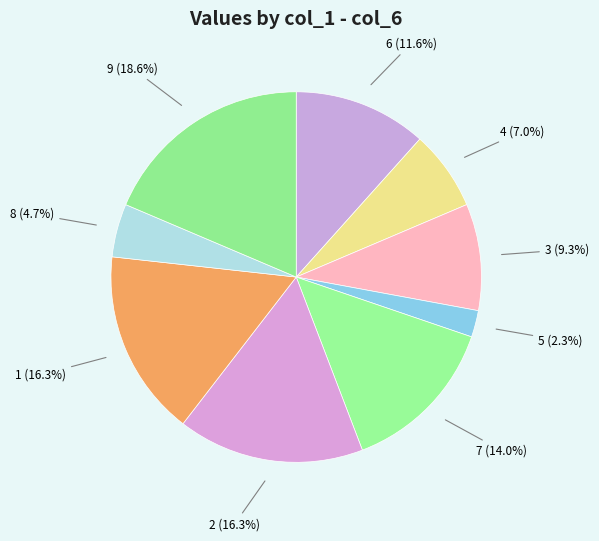

To the nearest percent, what percentage of the pie is 6?

12%